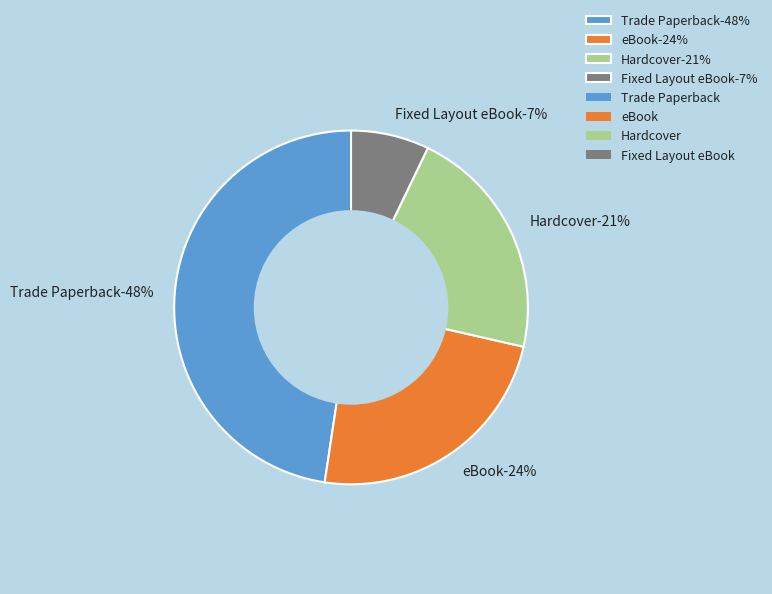

What percentage is the Trade Paperback slice, to the nearest percent?

48%